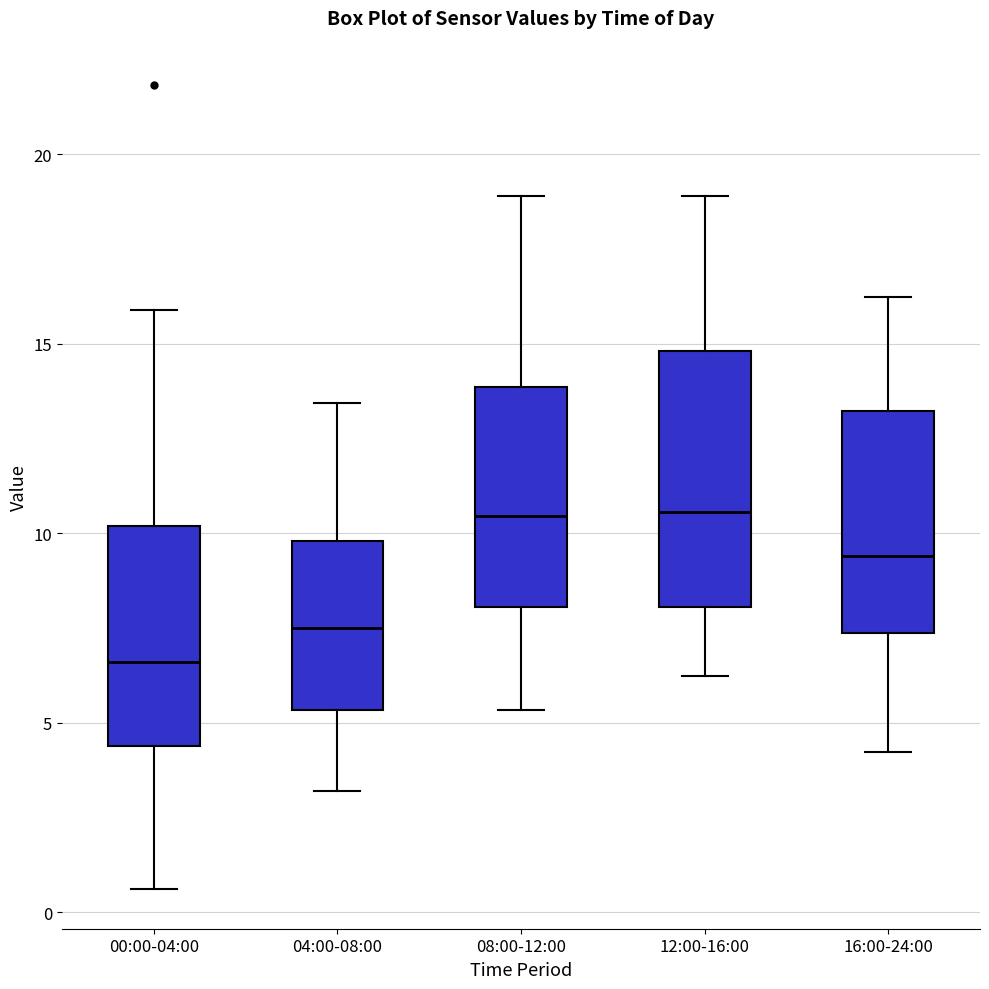

Reading left to right, read every box against the y-axis: the position of its median line, the range the box covers, and the ends of its whiskers. The values are not printed on the chart, so give them approximately, as read against the axis.

00:00-04:00: median 6.5, box 4.5 to 10.0, whiskers 0.5 to 16.0
04:00-08:00: median 7.5, box 5.5 to 10.0, whiskers 3.0 to 13.5
08:00-12:00: median 10.5, box 8.0 to 14.0, whiskers 5.5 to 19.0
12:00-16:00: median 10.5, box 8.0 to 15.0, whiskers 6.0 to 19.0
16:00-24:00: median 9.5, box 7.5 to 13.0, whiskers 4.0 to 16.0